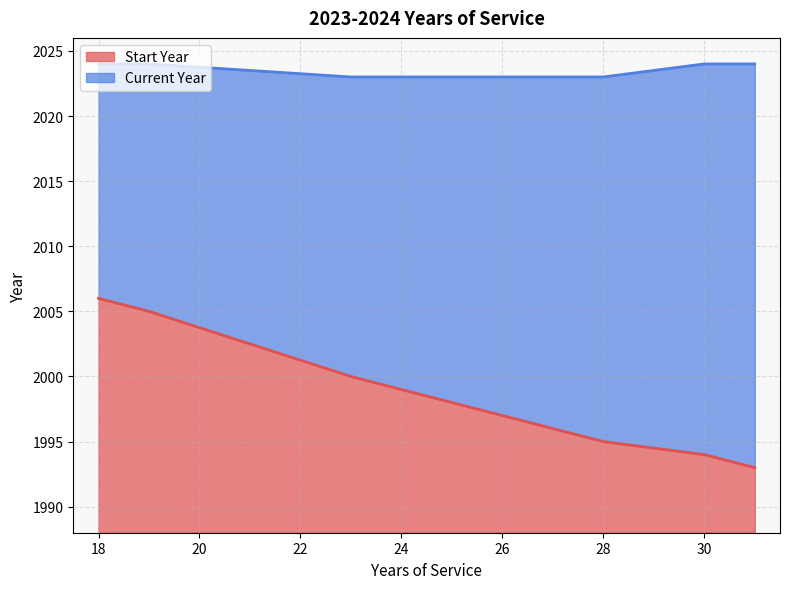

True or false: Current Year and Start Year cross at least once.

False